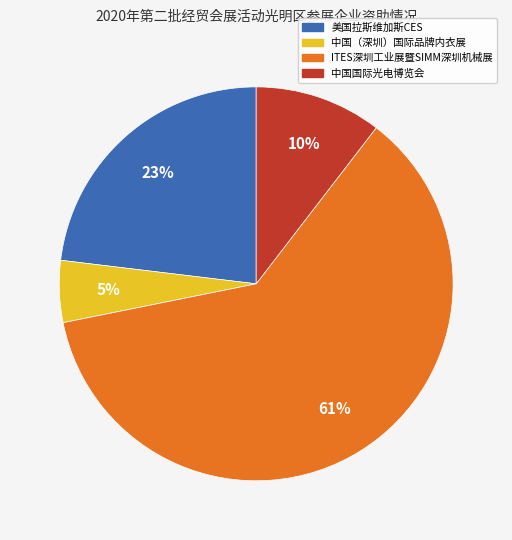

Is there any slice that represents more than half of the pie?

Yes